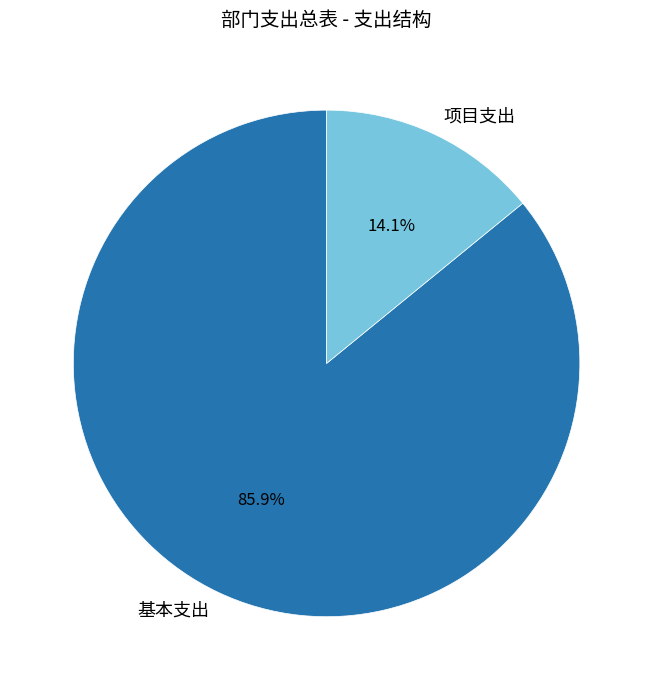

Between 项目支出 and 基本支出, which is larger?

基本支出